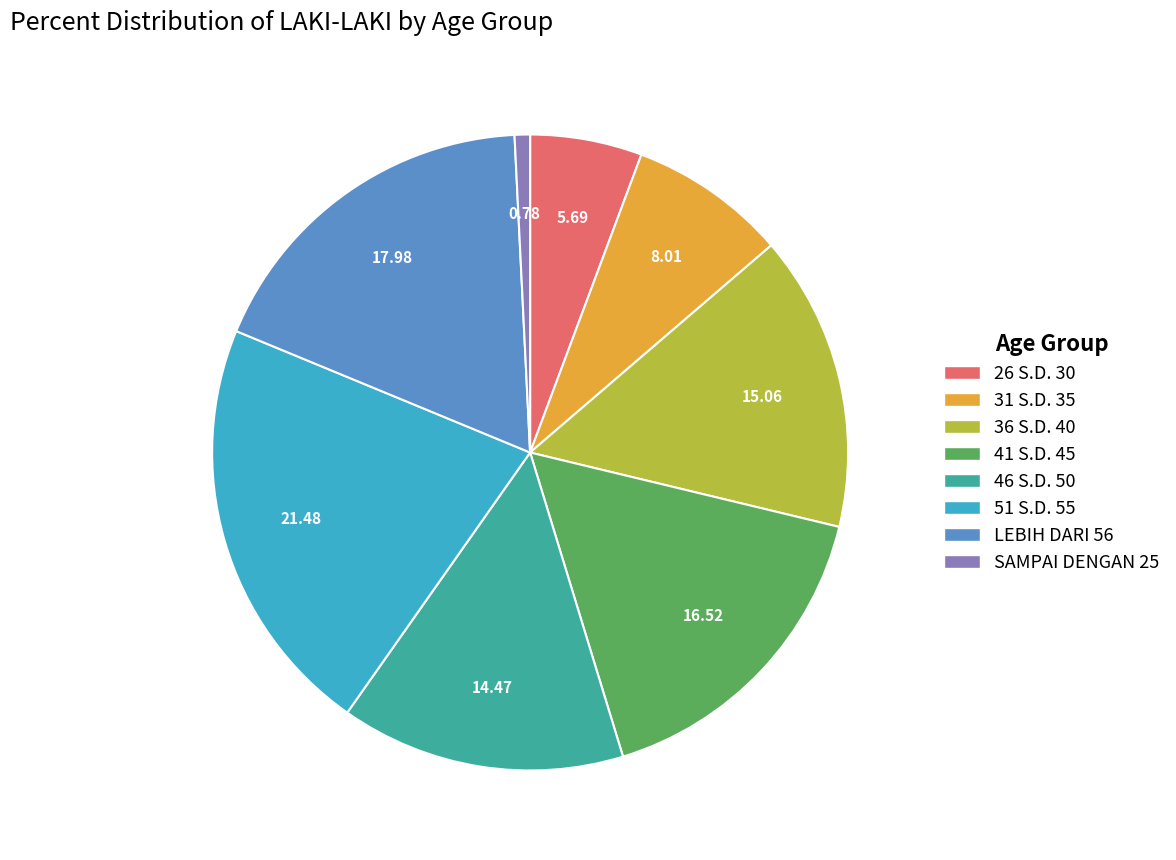

How many segments does this pie chart have?

8